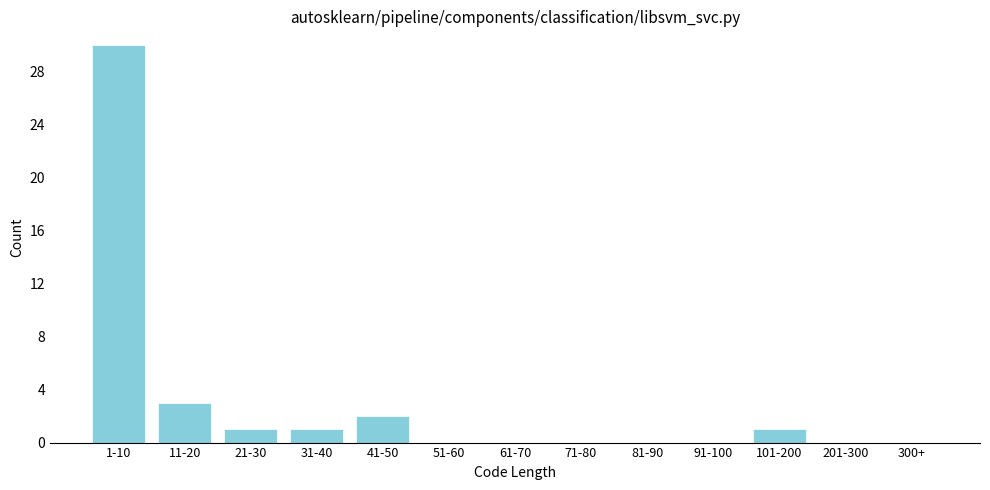

Reading left to right, transcribe all the data shown in this chart.

1-10=30	11-20=3	21-30=1	31-40=1	41-50=2	51-60=0	61-70=0	71-80=0	81-90=0	91-100=0	101-200=1	201-300=0	300+=0